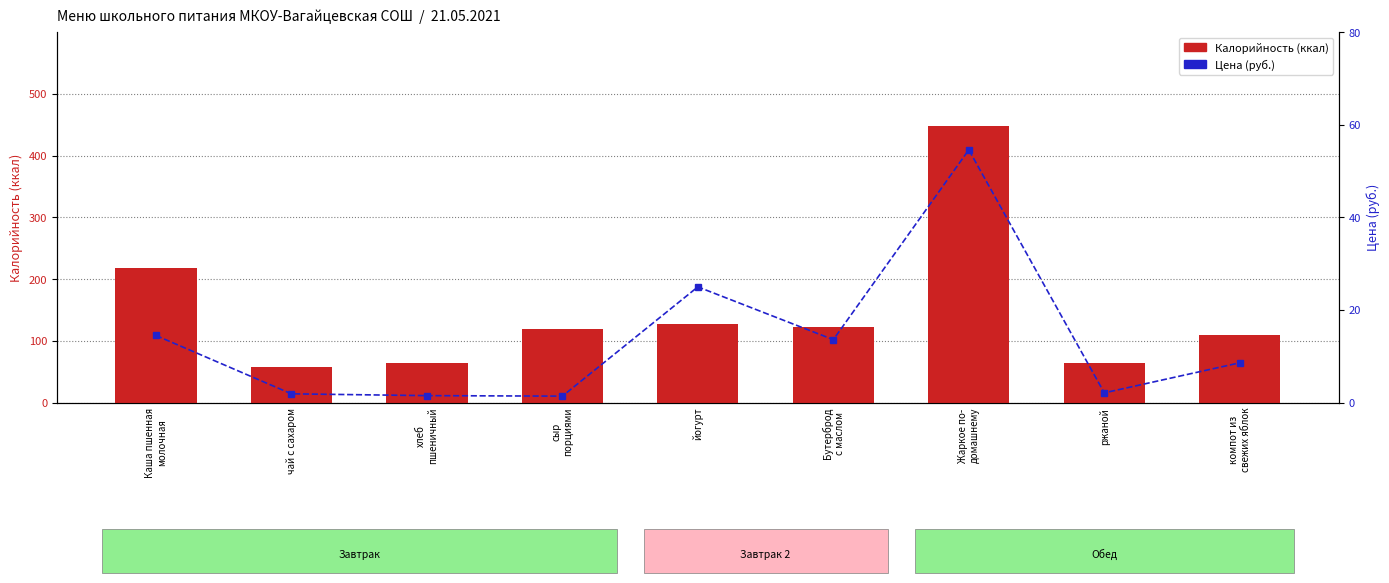

Reading right to left, what are all the values shown in this chart?

Калорийность (ккал): 110.0	63.6	447.5	122.0	127.0	119.6	63.6	58.0	218.0
Цена (руб.): 8.6	2.1	54.6	13.6	25.0	1.4	1.5	1.9	14.5